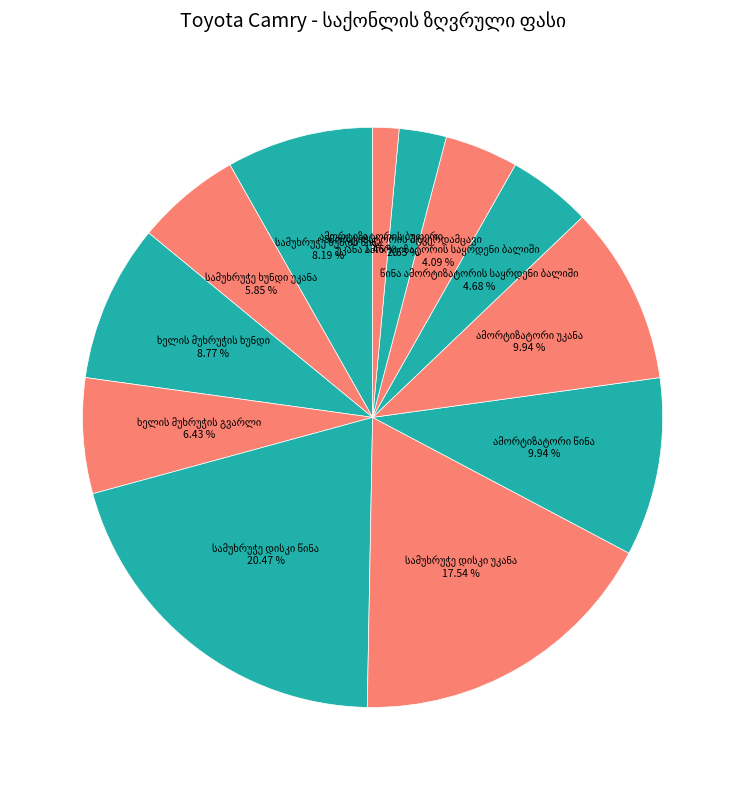

Rank the categories by value from highest to lowest.

სამუხრუჭე დისკი წინა, სამუხრუჭე დისკი უკანა, ამორტიზატორი წინა, ამორტიზატორი უკანა, ხელის მუხრუჭის ხუნდი, სამუხრუჭე ხუნდი წინა, ხელის მუხრუჭის გვარლი, სამუხრუჭე ხუნდი უკანა, წინა ამორტიზატორის საყრდენი ბალიში, უკანა ამორტიზატორის საყრდენი ბალიში, ამორტიზატორის მტვერდამცავი, ამორტიზატორის ბუფერი